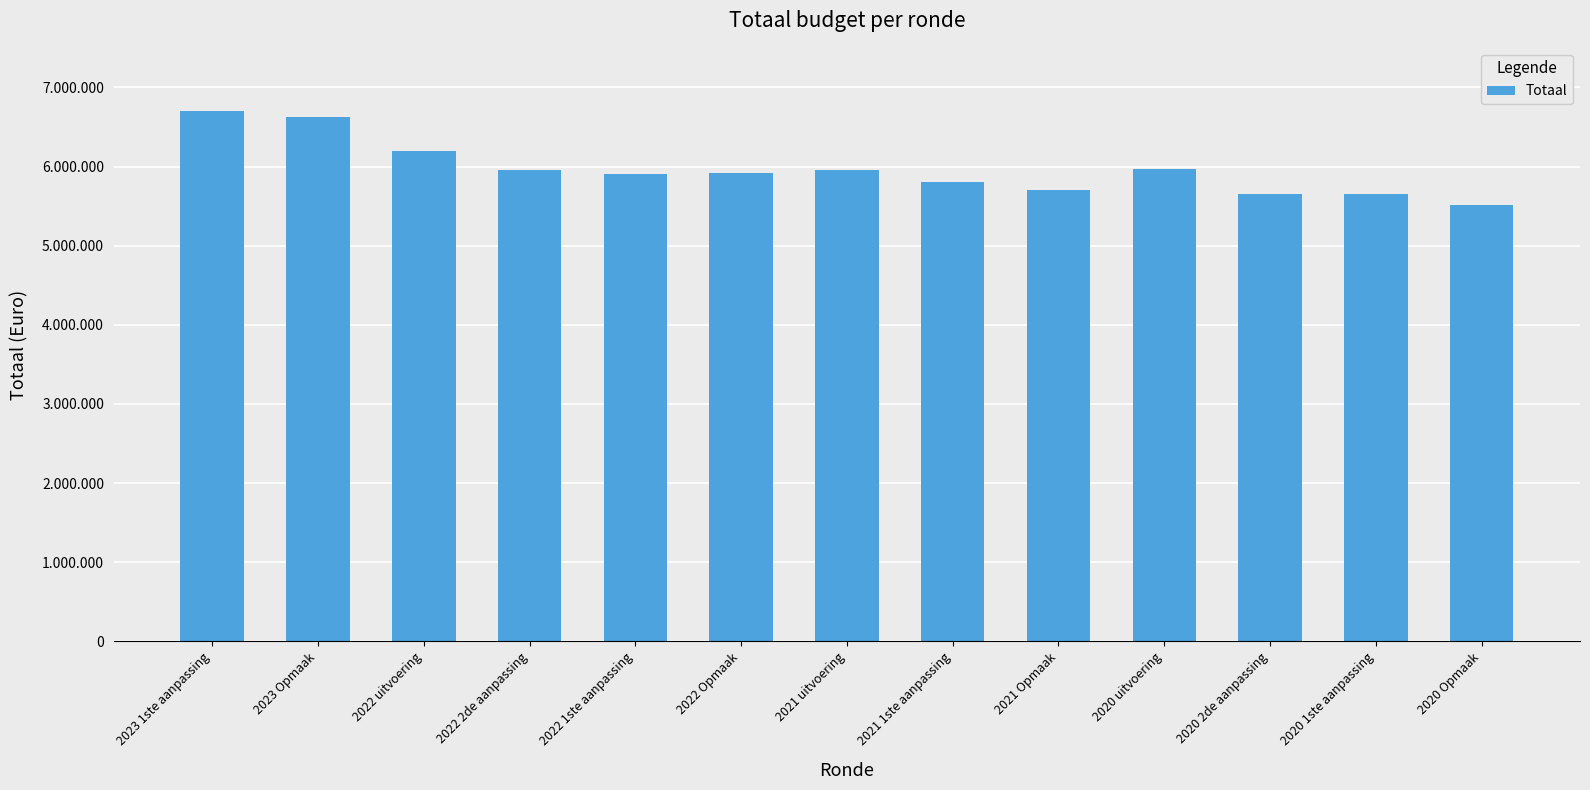

Are the bars horizontal?

No